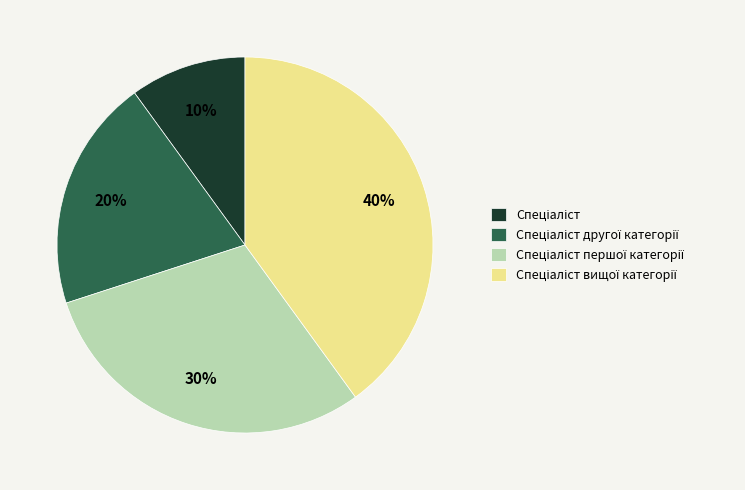

To the nearest percent, what is the average slice percentage?

25%